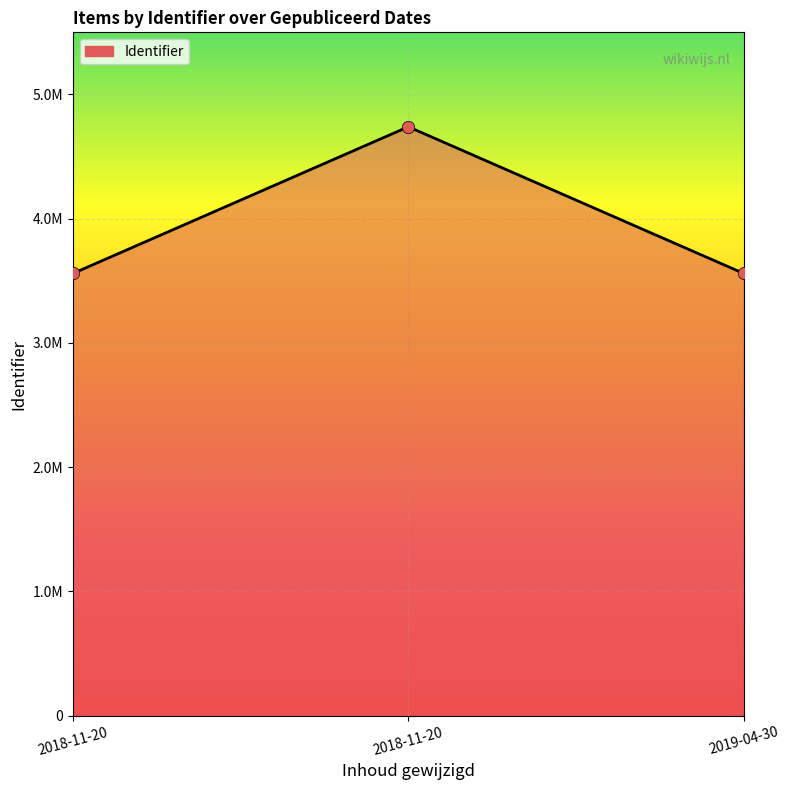

What is the change in value from 2018-11-20 to 2018-11-20?

+1180700